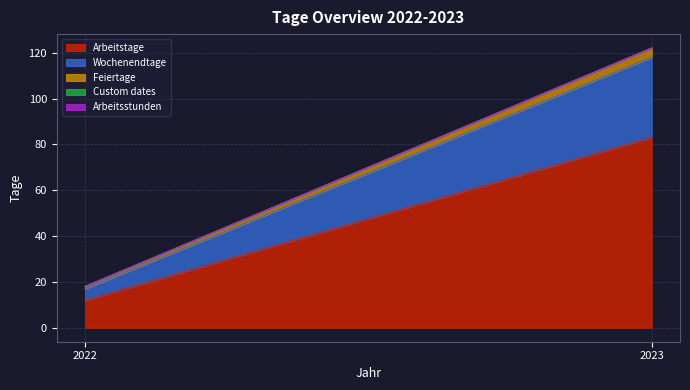

Is the value of Feiertage at 2022 greater than the value of Arbeitstage at 2023?

No